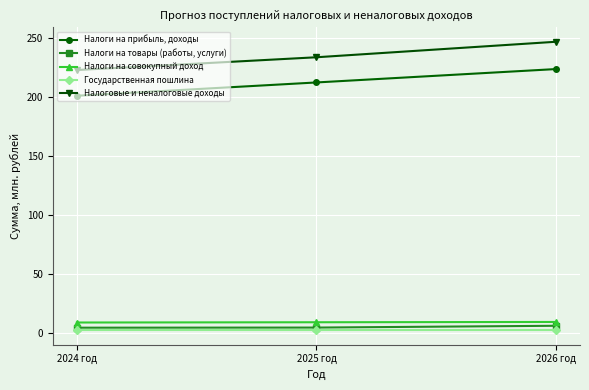

What position from the right is 2024 год?

3